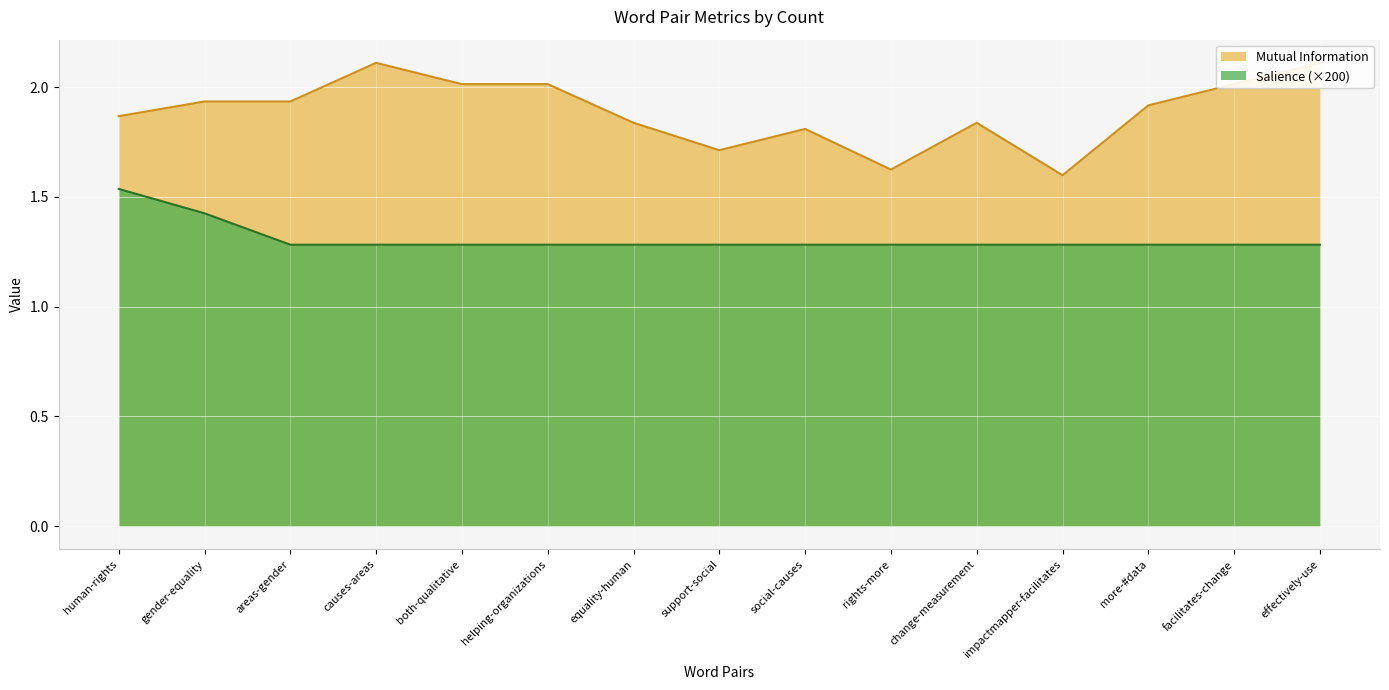

Is it true that Salience (×200) equals 0.3 at gender-equality?

False